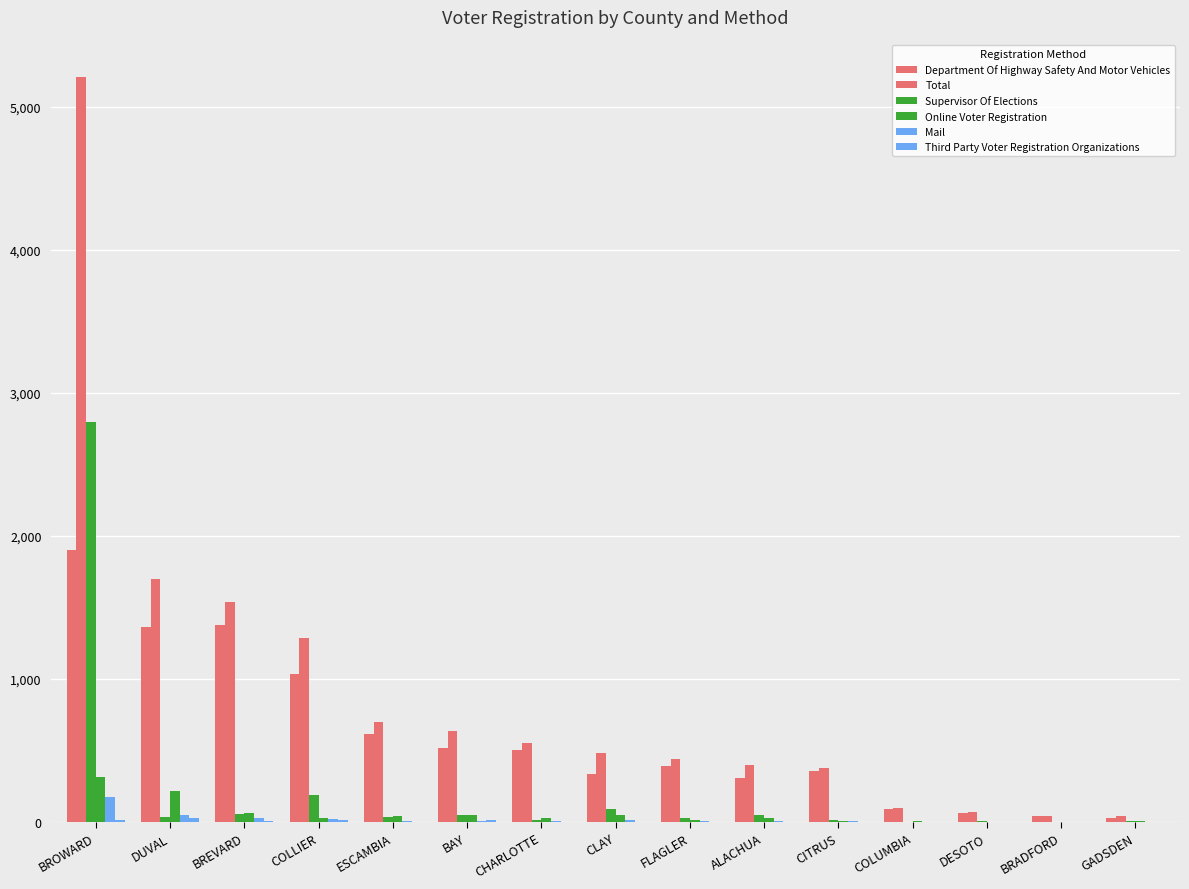

Which series has the widest spread of values?

Total